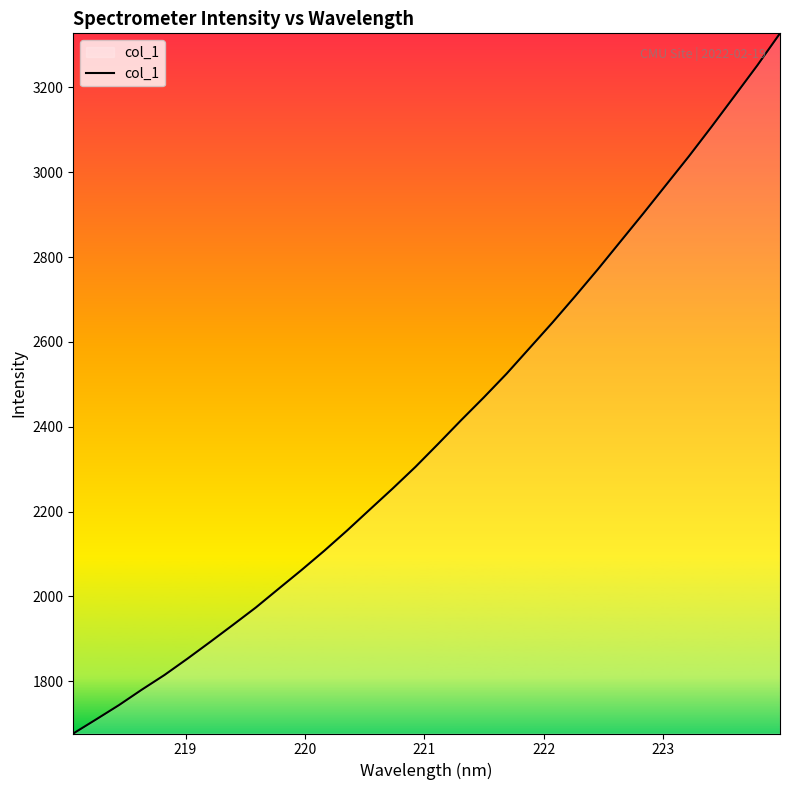

True or false: there are more than 1 points higher than both neighbors.

False